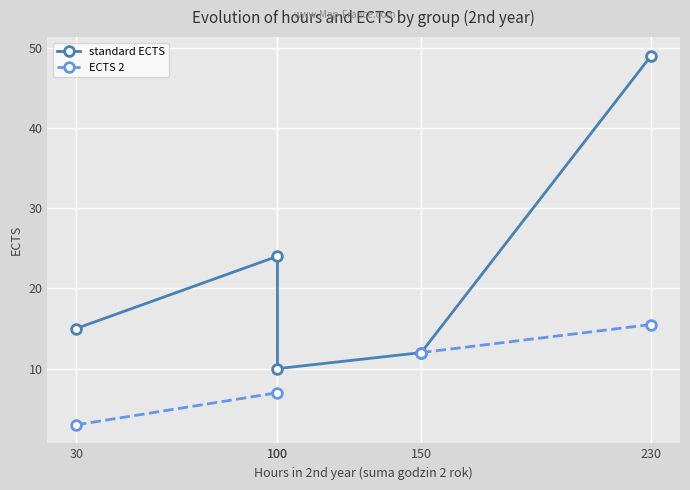

What is the lowest value of the standard ECTS series?

10.0